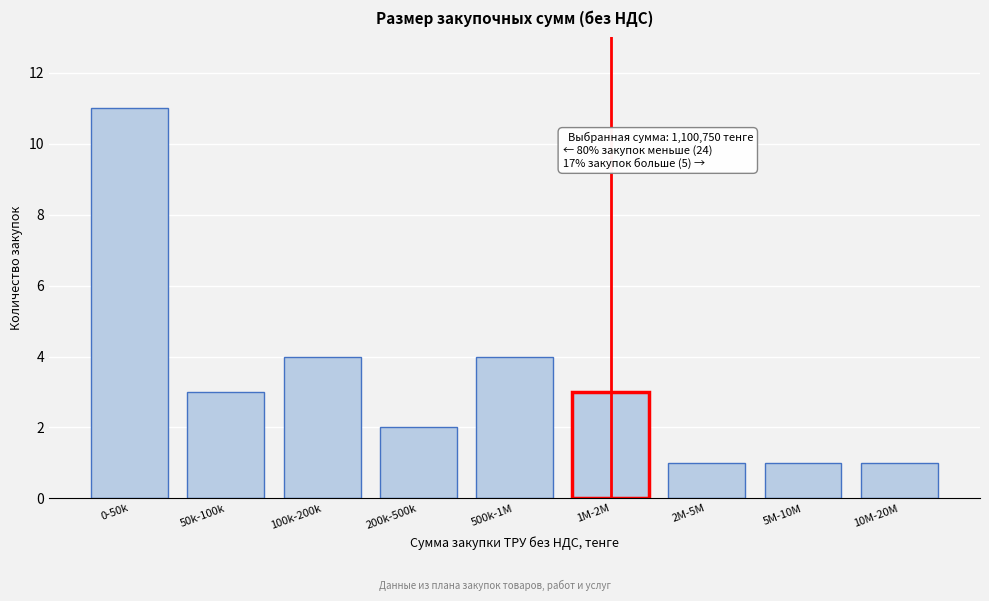

Reading left to right, what are all the values shown in this chart?

11	3	4	2	4	3	1	1	1